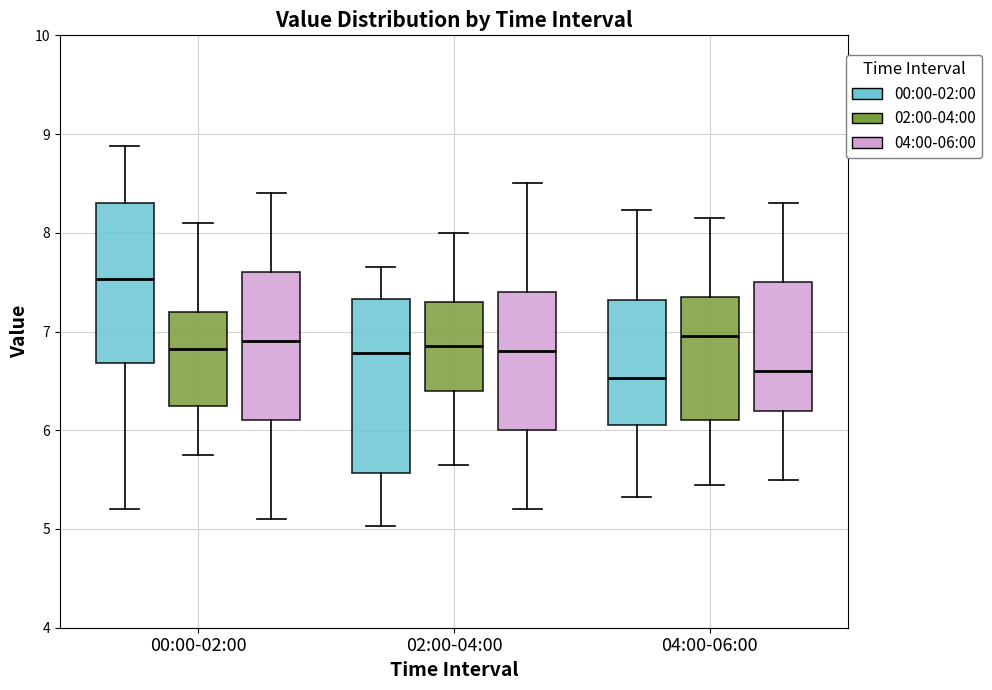

Which box is the tallest, from its lower edge to its upper edge?

02:00-04:00 (00:00-02:00)